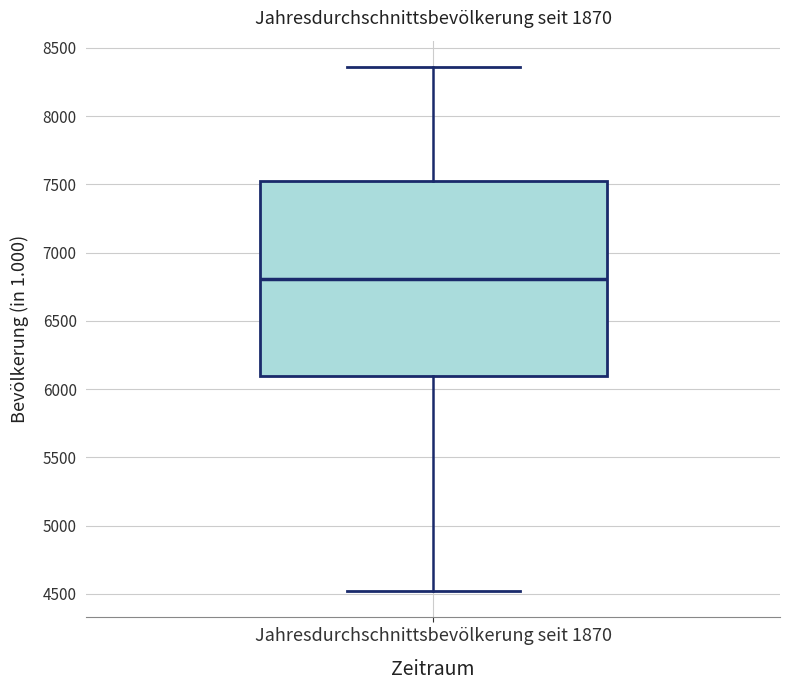

Read this box plot against the y-axis: the position of the median line, the range covered by the box, and the ends of both whiskers. The values are not printed on the chart, so give them approximately, as read against the axis.

median 6800, box 6100 to 7550, whiskers 4500 to 8350